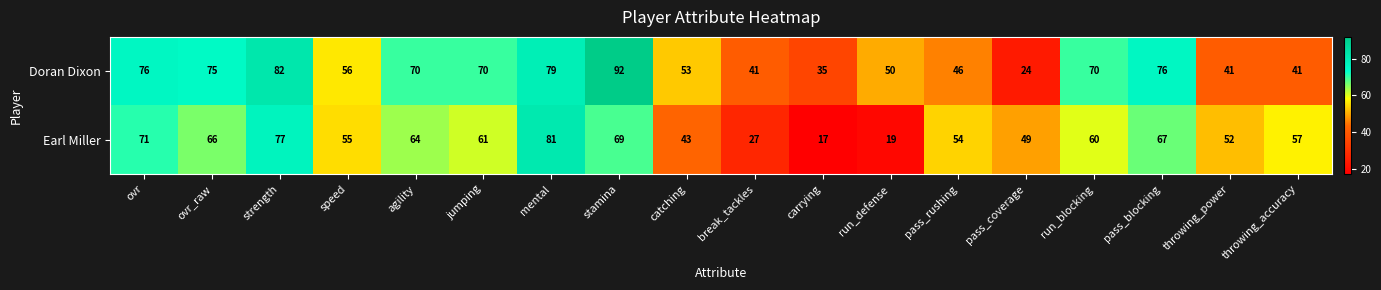

Rank the series by their maximum value, from lowest to highest.

Earl Miller, Doran Dixon